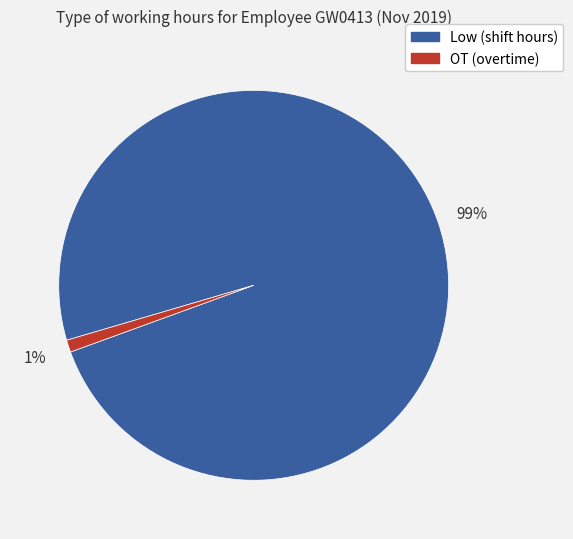

To the nearest percent, what is the difference between the largest and smallest slice percentages?

98%